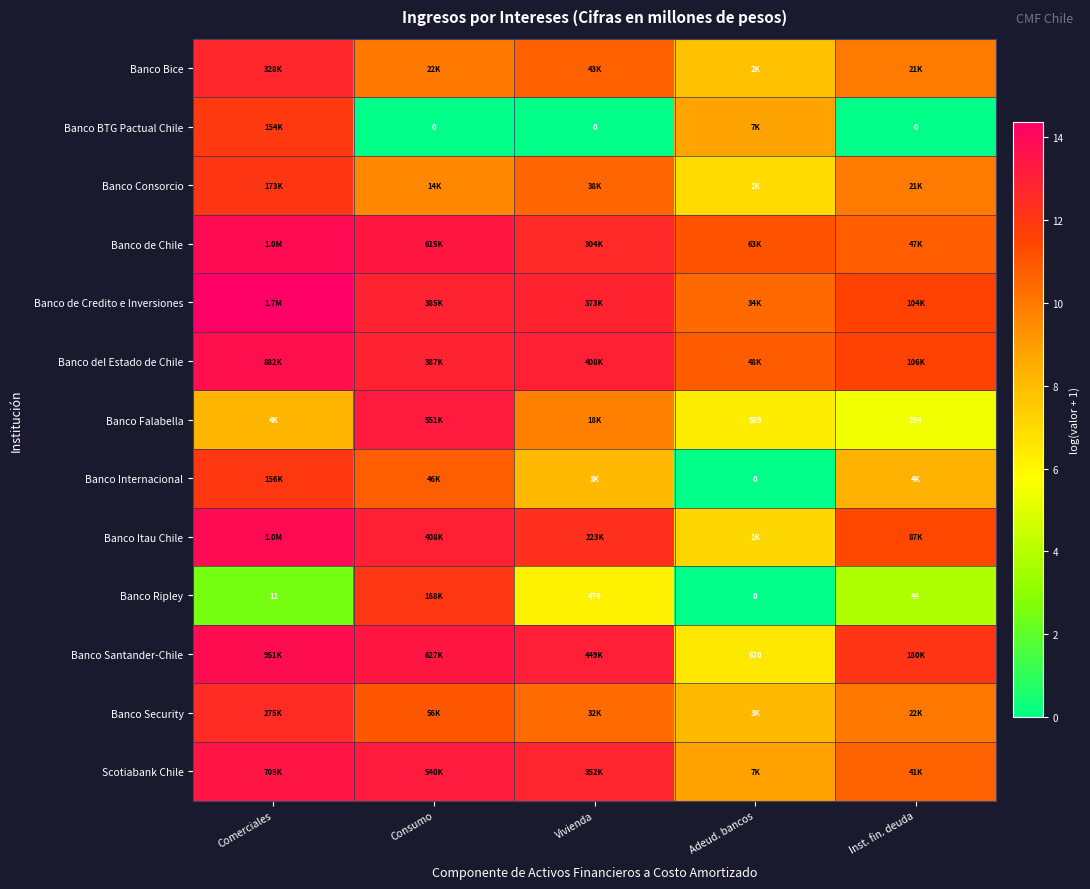

True or false: Banco Itau Chile has a value of 13.8 at Comerciales.

True